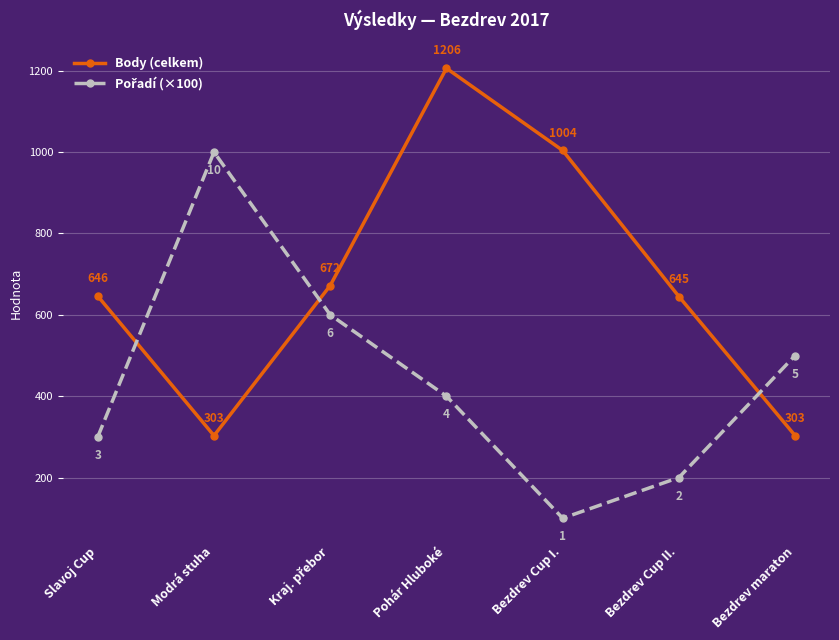

Which series has the largest range (max minus min)?

Body (celkem)